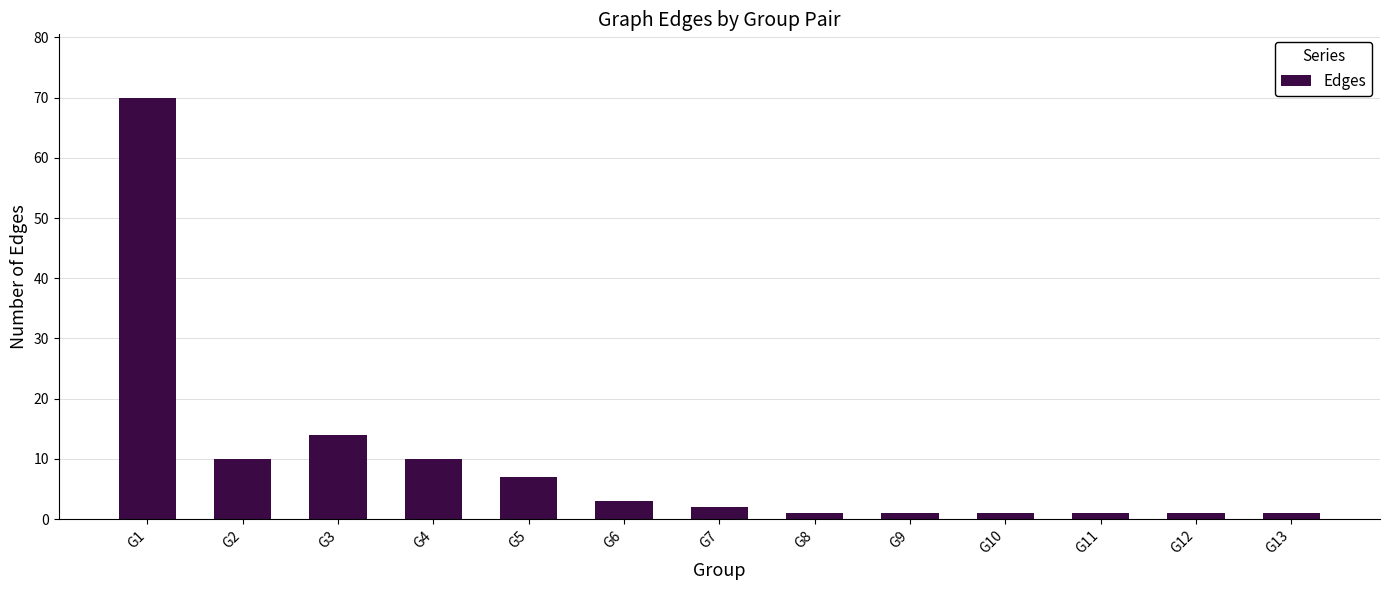

What is the ratio of the value at G7 to the value at G11?

2.0